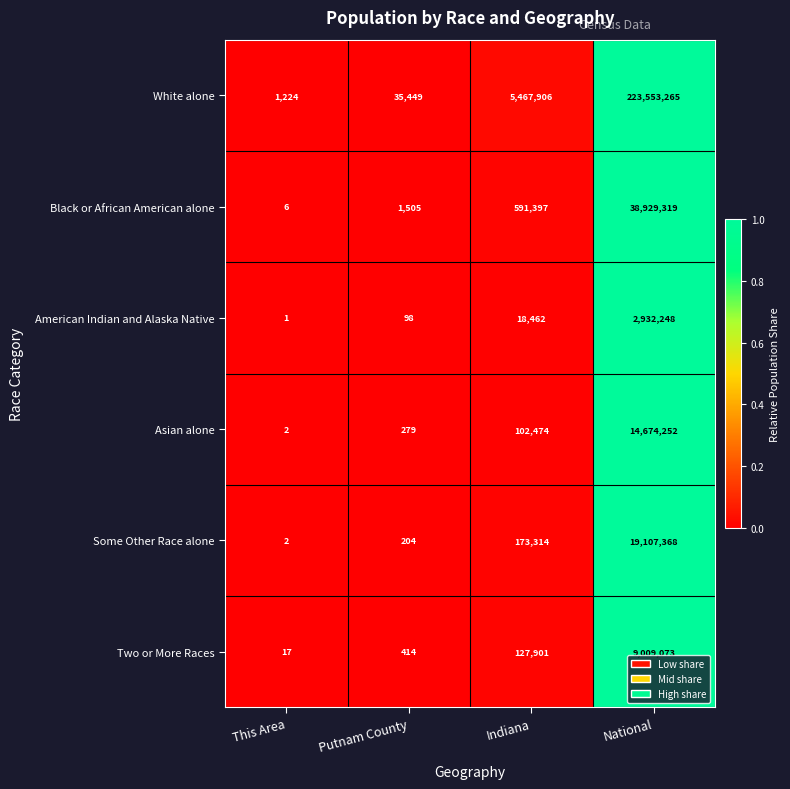

Reading right to left, what are all the values shown in this chart?

White alone: 223553265	5467906	35449	1224
Black or African American alone: 38929319	591397	1505	6
American Indian and Alaska Native: 2932248	18462	98	1
Asian alone: 14674252	102474	279	2
Some Other Race alone: 19107368	173314	204	2
Two or More Races: 9009073	127901	414	17